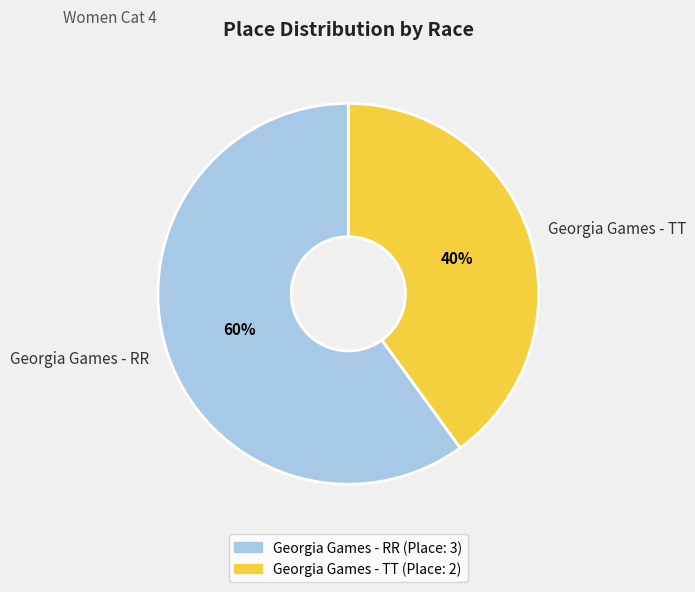

Do Georgia Games - RR and Georgia Games - TT together represent more than half of the pie?

Yes